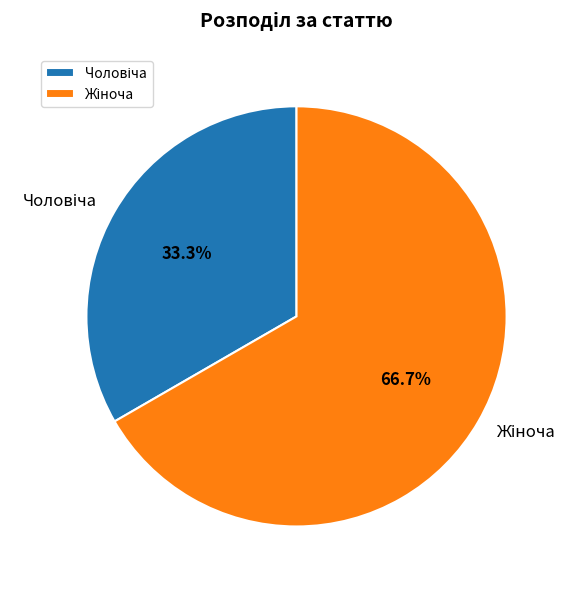

Does any single category account for the majority?

Yes